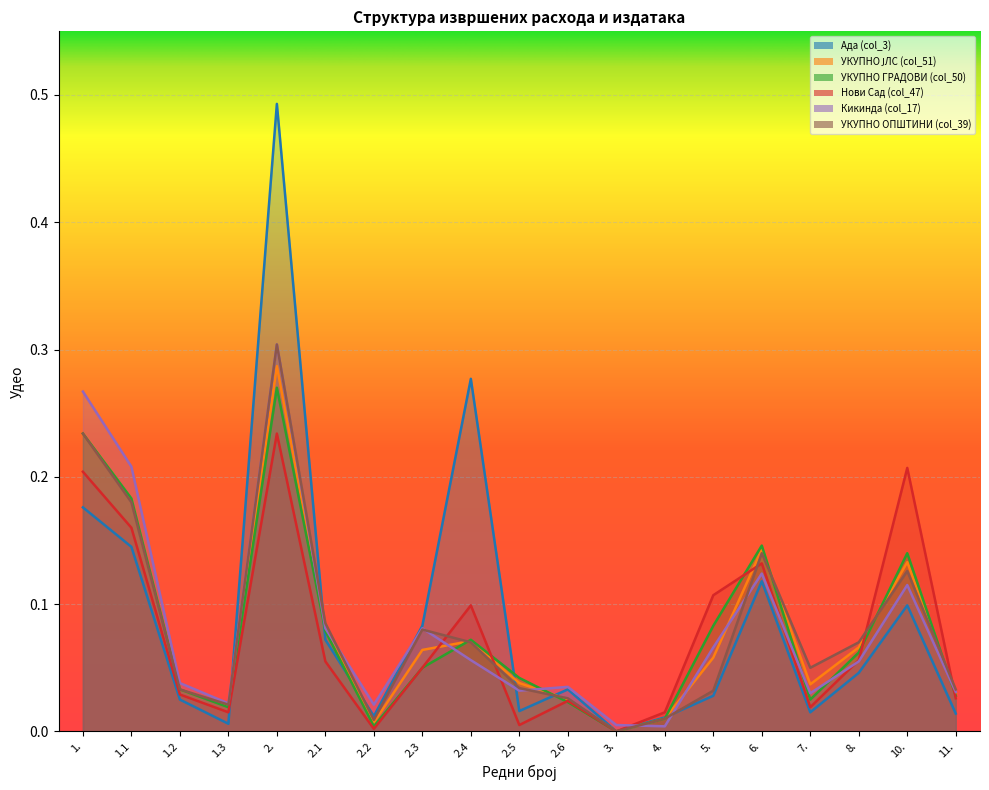

Is it true that УКУПНО ЈЛС (col_51) equals 0.0 at 1.3?

False